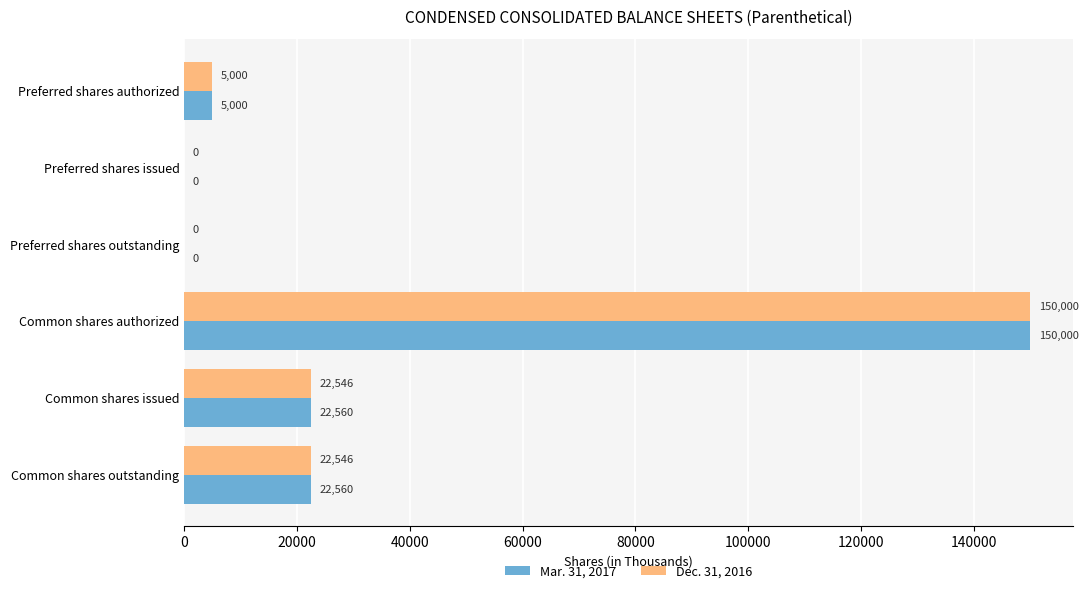

The Mar. 31, 2017 series shows 9289 at Common shares outstanding. True or false?

False